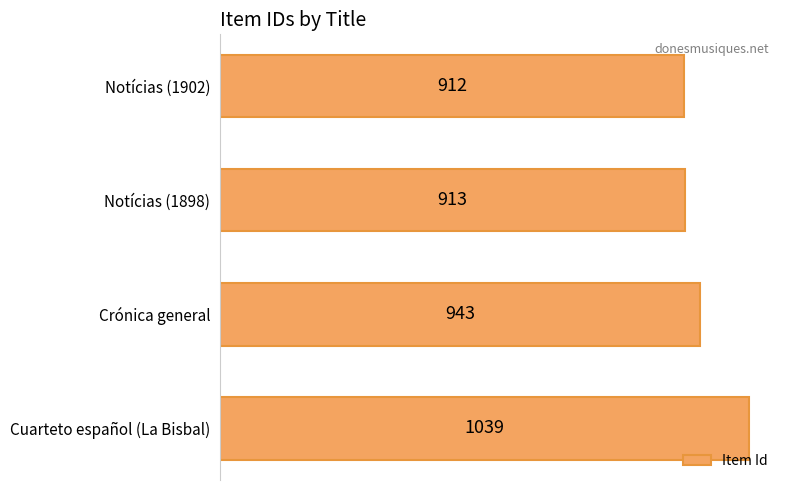

What is the change in value from Notícias (1902) to Crónica general?

+31